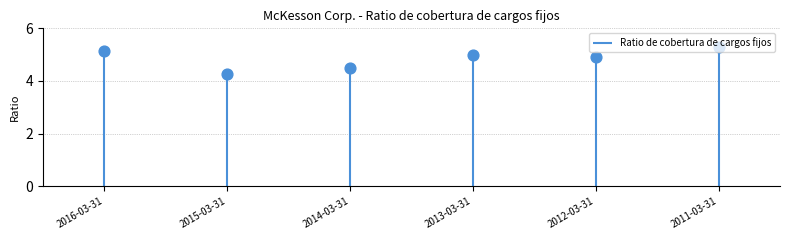

What is the change in value from 2014-03-31 to 2012-03-31?

+0.4